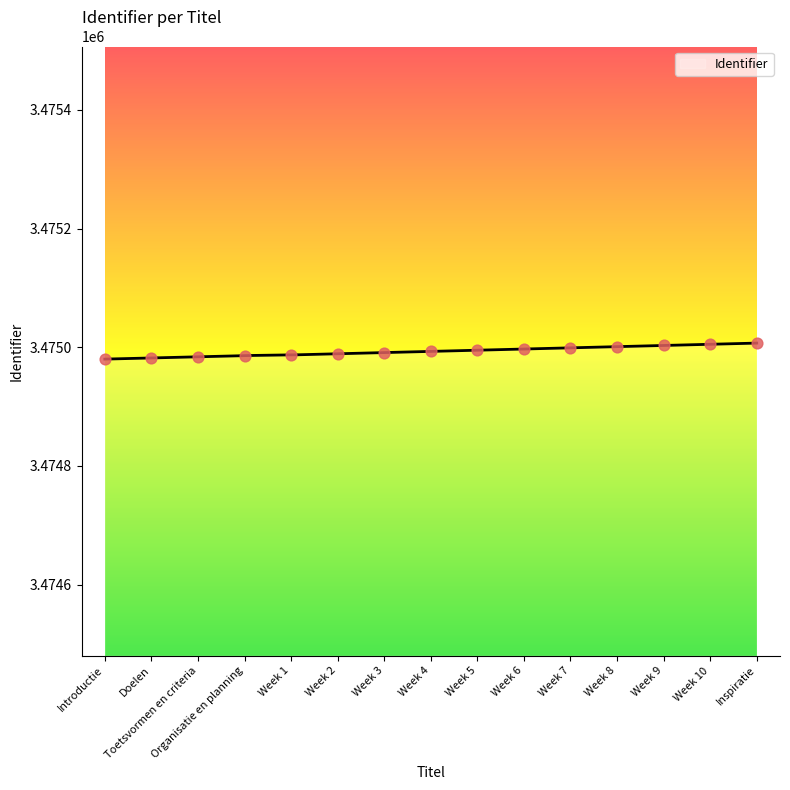

Which has a higher value, Week 6 or Week 9?

Week 9